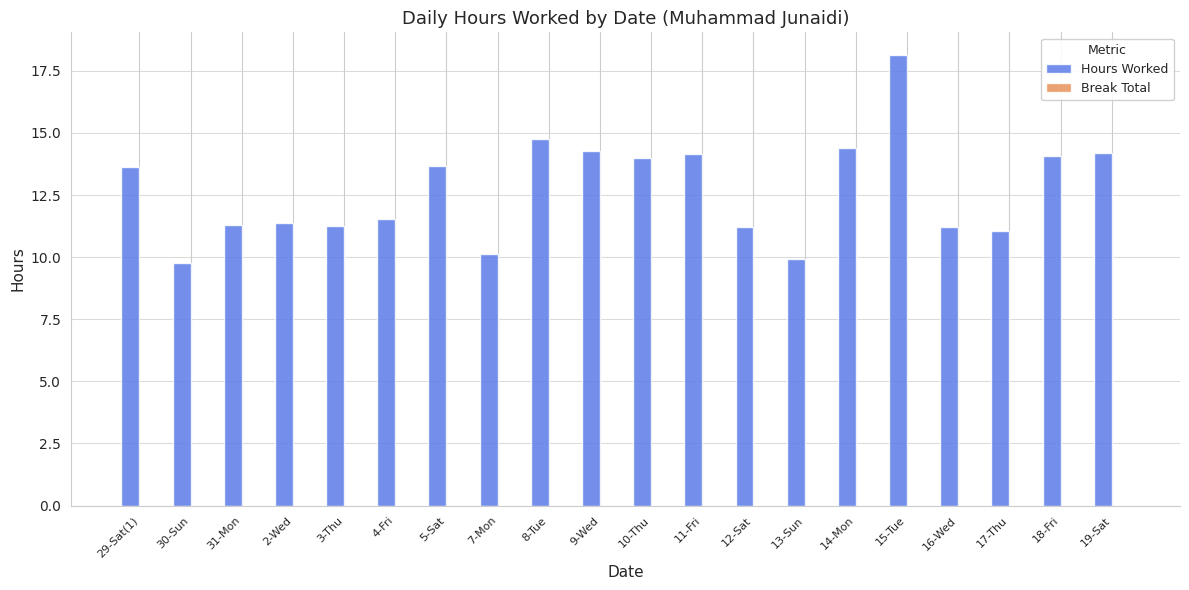

What is the ratio of the value at 30-Sun to the value at 12-Sat?

0.9